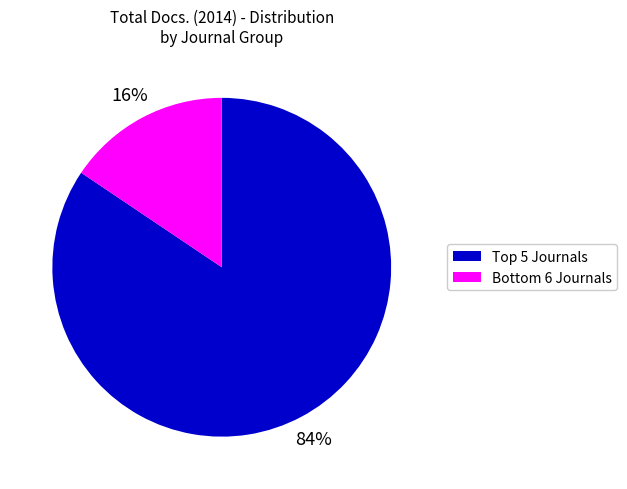

To the nearest percent, what is the average slice percentage?

50%